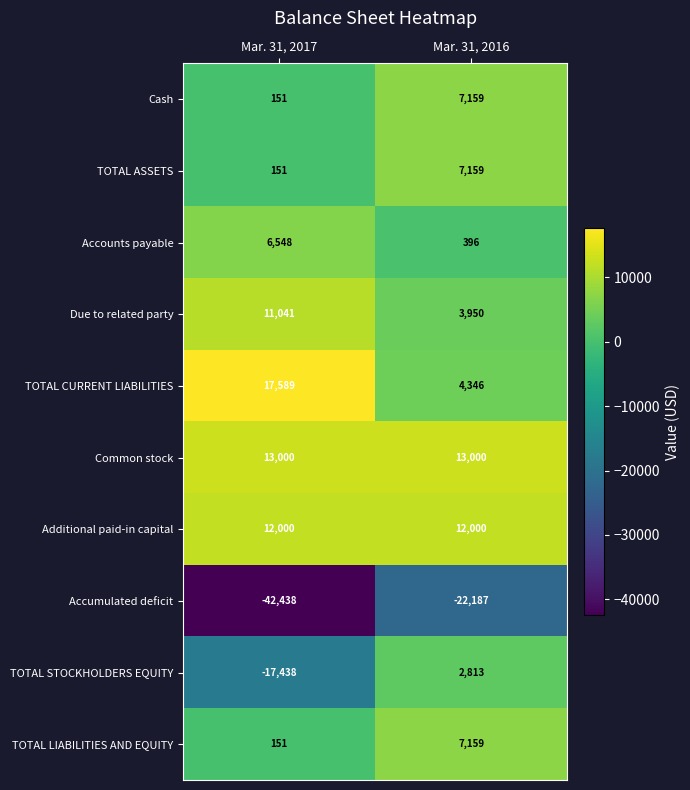

What is the smallest value displayed?

-42438